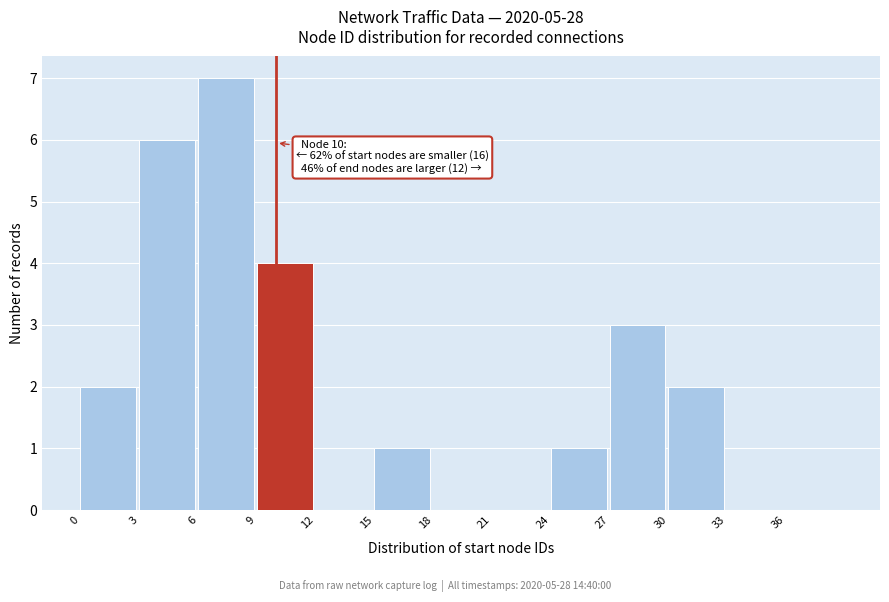

Over which range of the x-axis is the bar tallest?

6 to 9